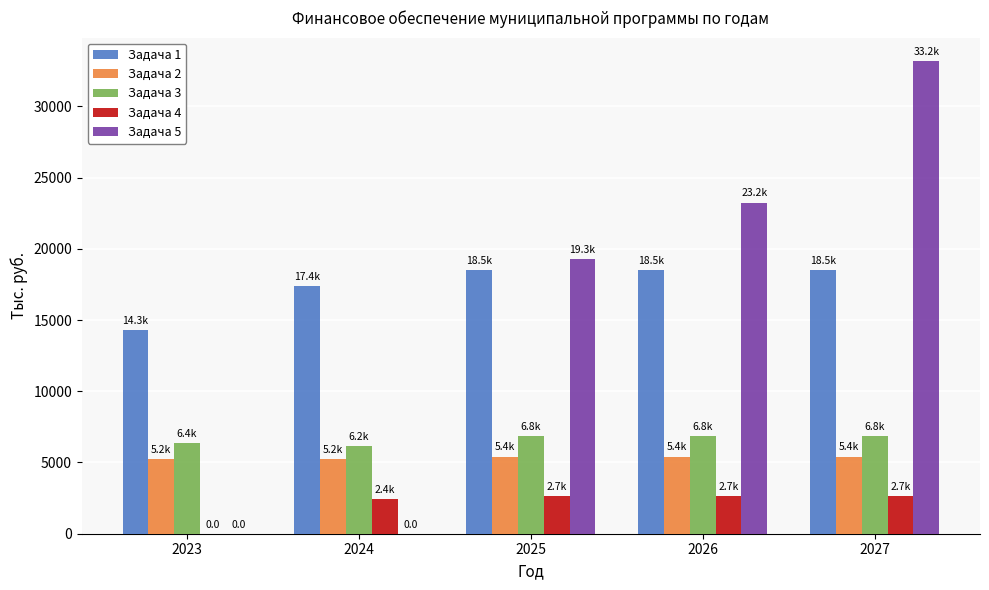

What is the highest value of the Задача 4 series?

2656.5